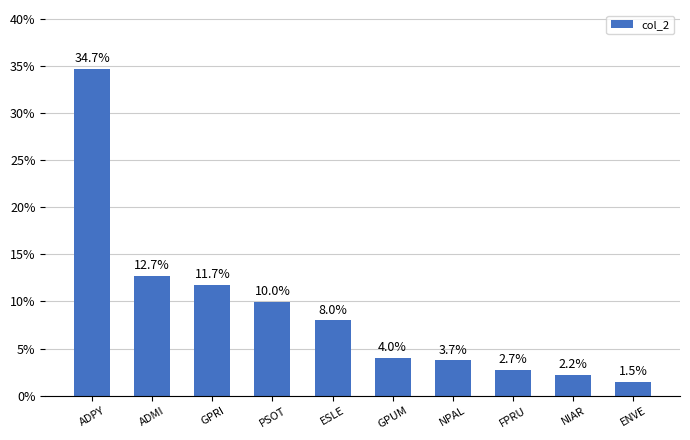

List the labels in order of value, smallest first.

ENVE, NIAR, FPRU, NPAL, GPUM, ESLE, PSOT, GPRI, ADMI, ADPY